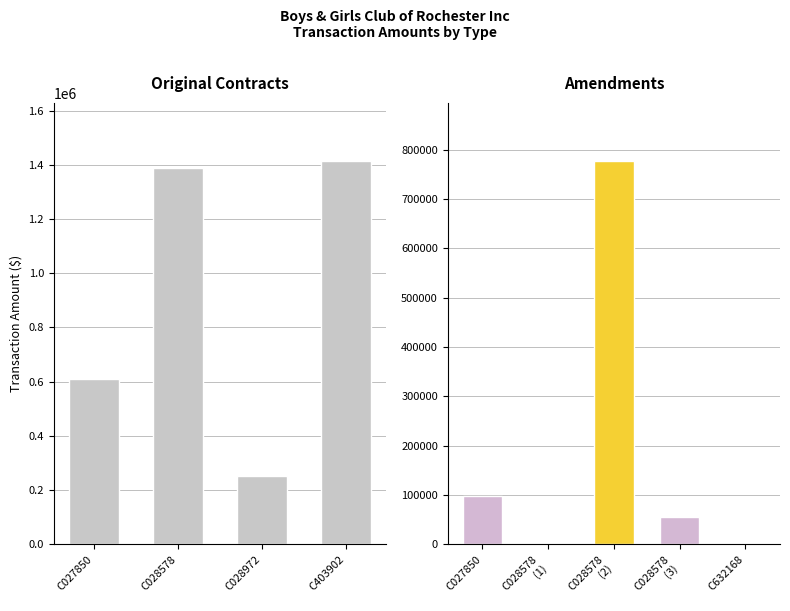

List the labels in order of value, largest first.

C403902, C028578, C027850, C028972